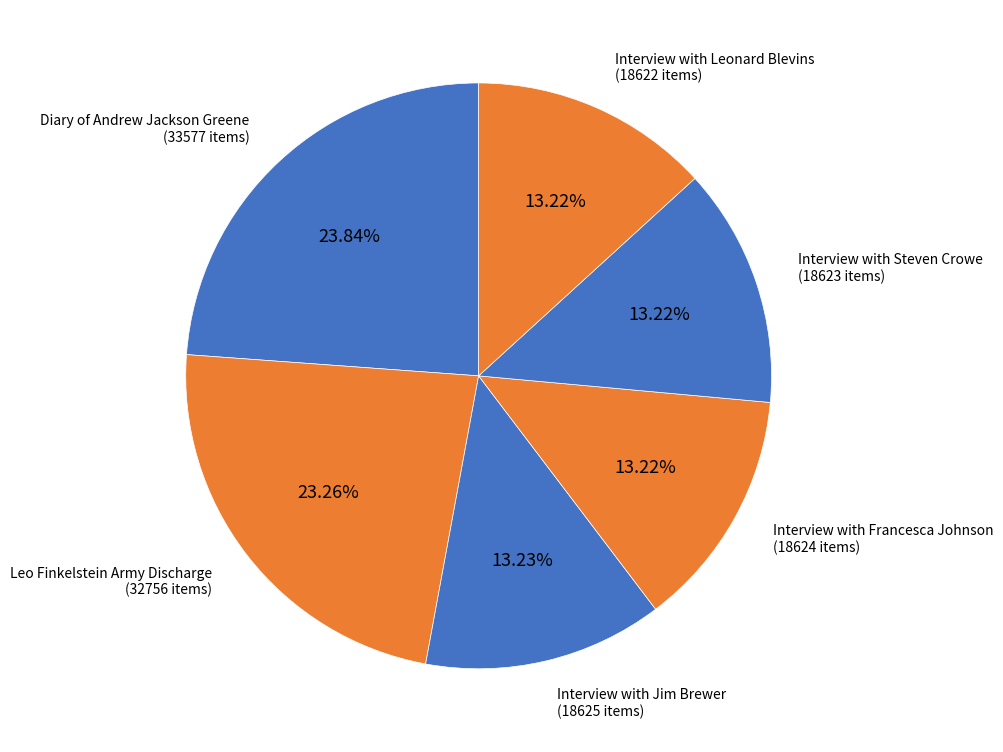

How many slices are in this pie chart?

6